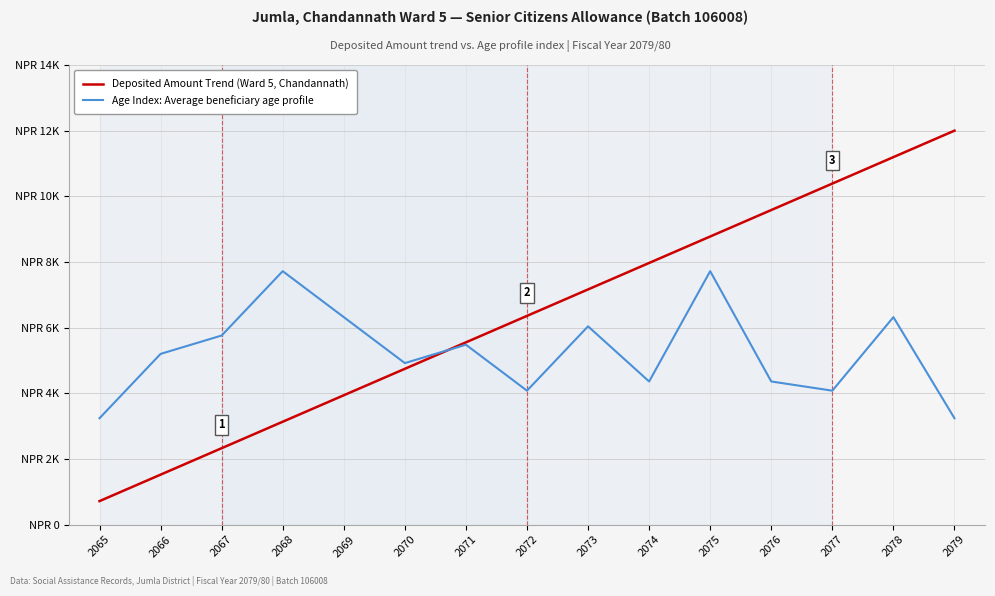

In Age Index: Average beneficiary age profile, how many points are higher than both neighbors (excluding endpoints)?

5